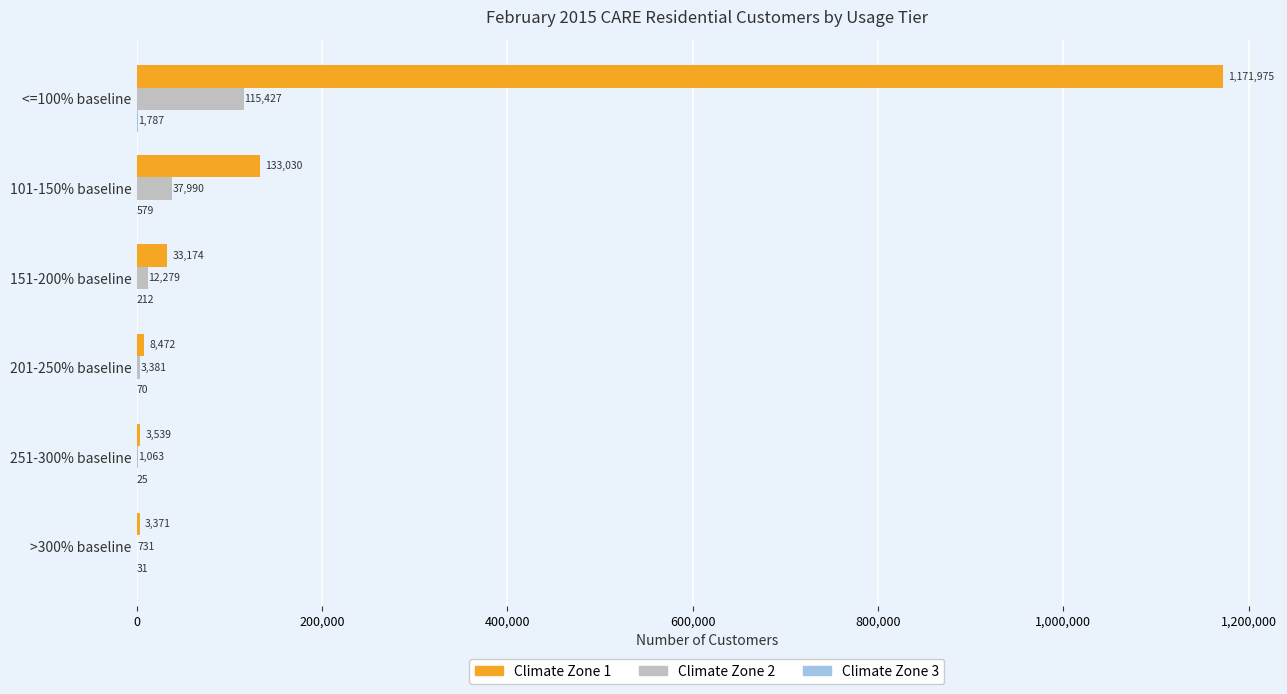

How many data points does each series have?

6